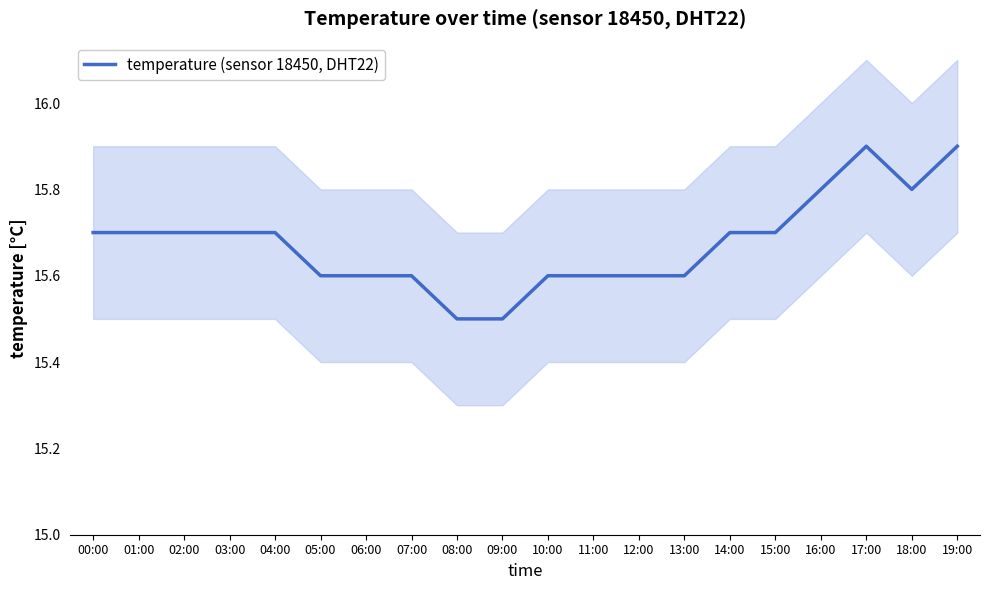

At which category does the chart reach its minimum across all series?

08:00